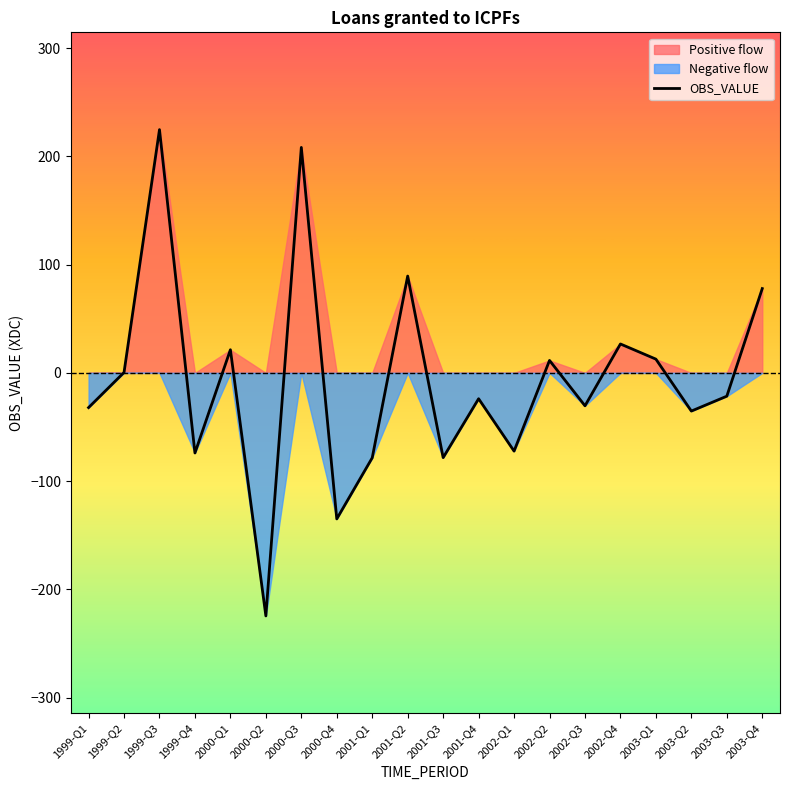

What is the value of the 2nd point from the left?

0.4